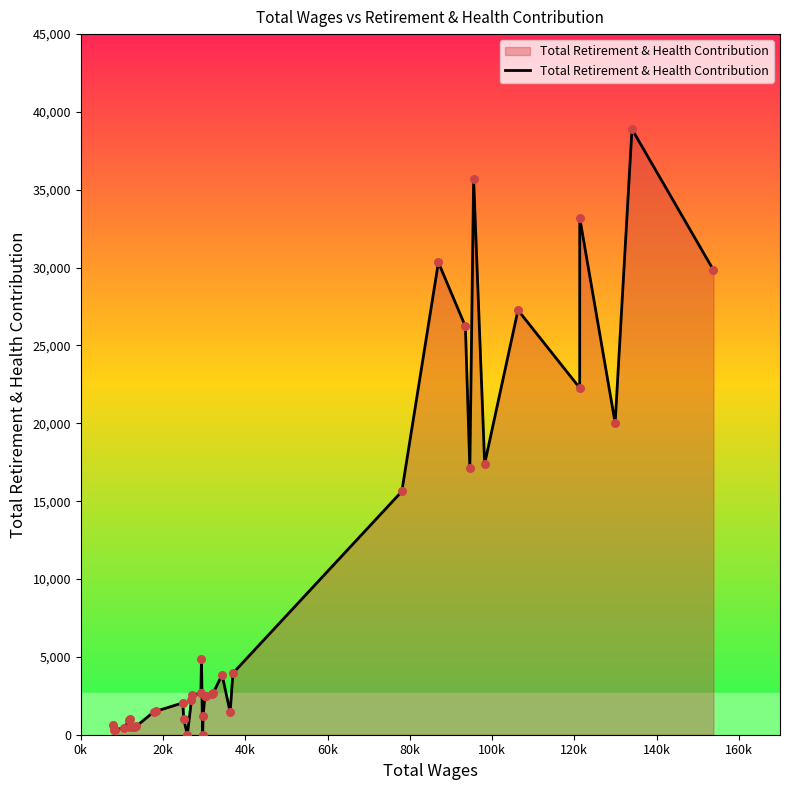

What is the difference between the maximum and minimum values?

38895